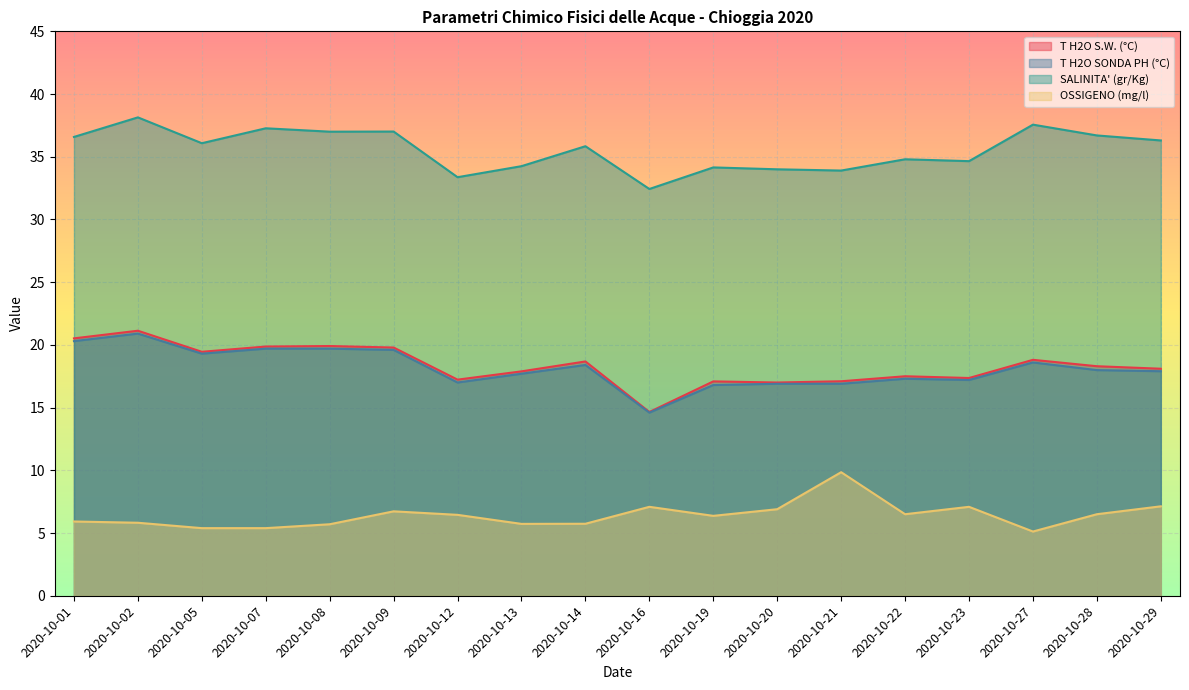

At which category does the chart reach its peak across all series?

2020-10-02